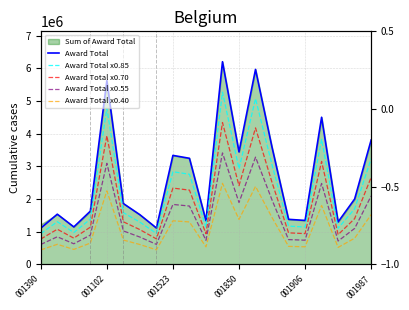

What is the sum of all Award Total x0.85 values?

48407636.9